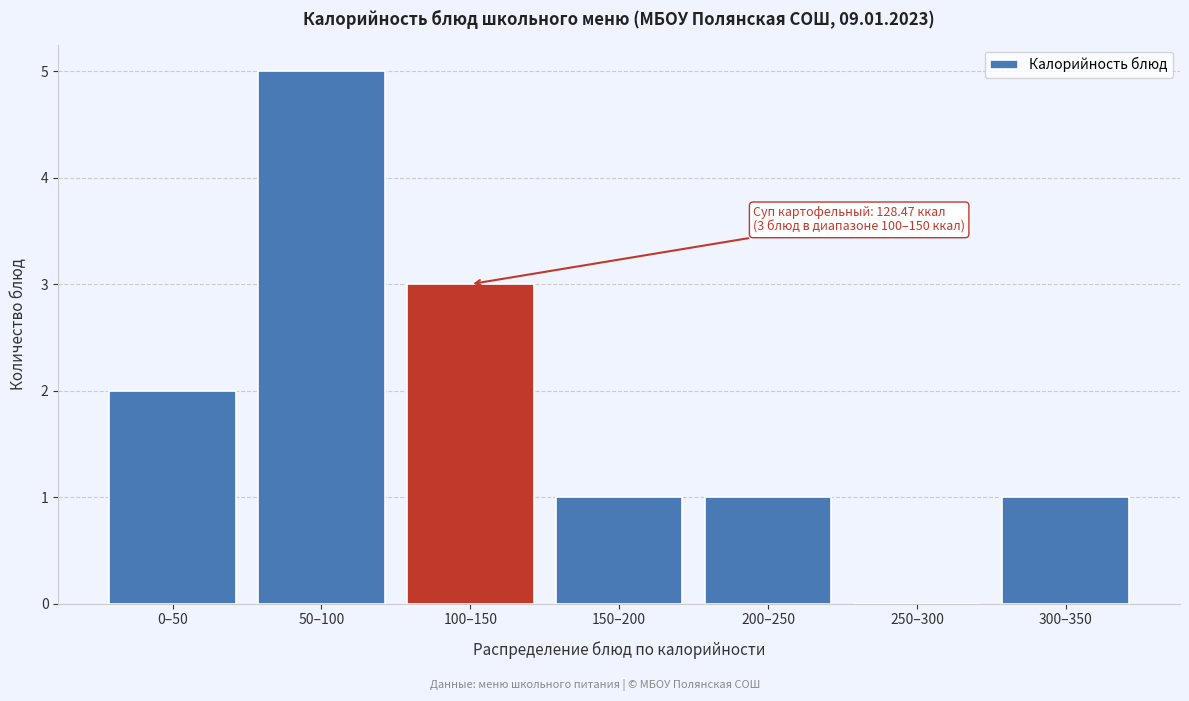

Reading right to left, what are all the values shown in this chart?

300–350=1	250–300=0	200–250=1	150–200=1	100–150=3	50–100=5	0–50=2